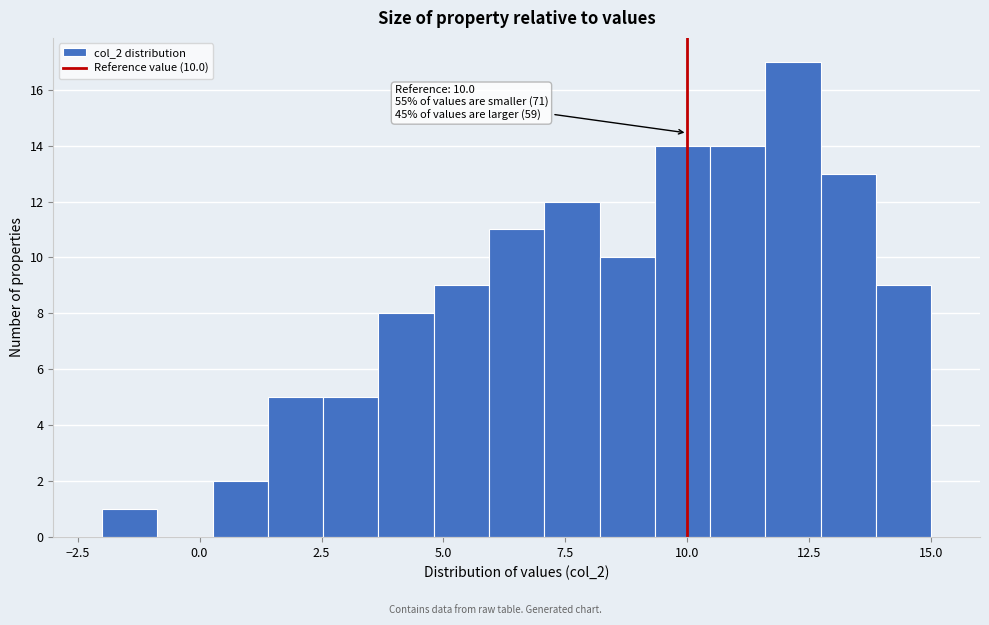

Read against the x-axis, roughly where is the centre of the tallest bar?

12.0